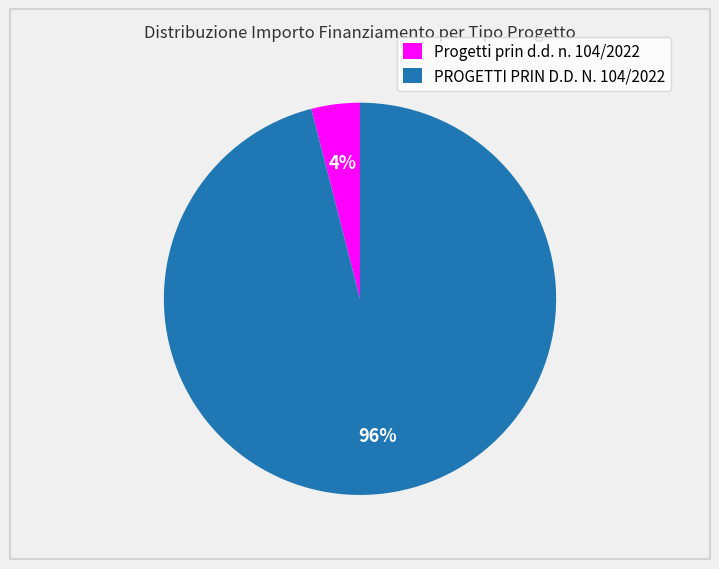

Rank the categories by value from lowest to highest.

Progetti prin d.d. n. 104/2022, PROGETTI PRIN D.D. N. 104/2022